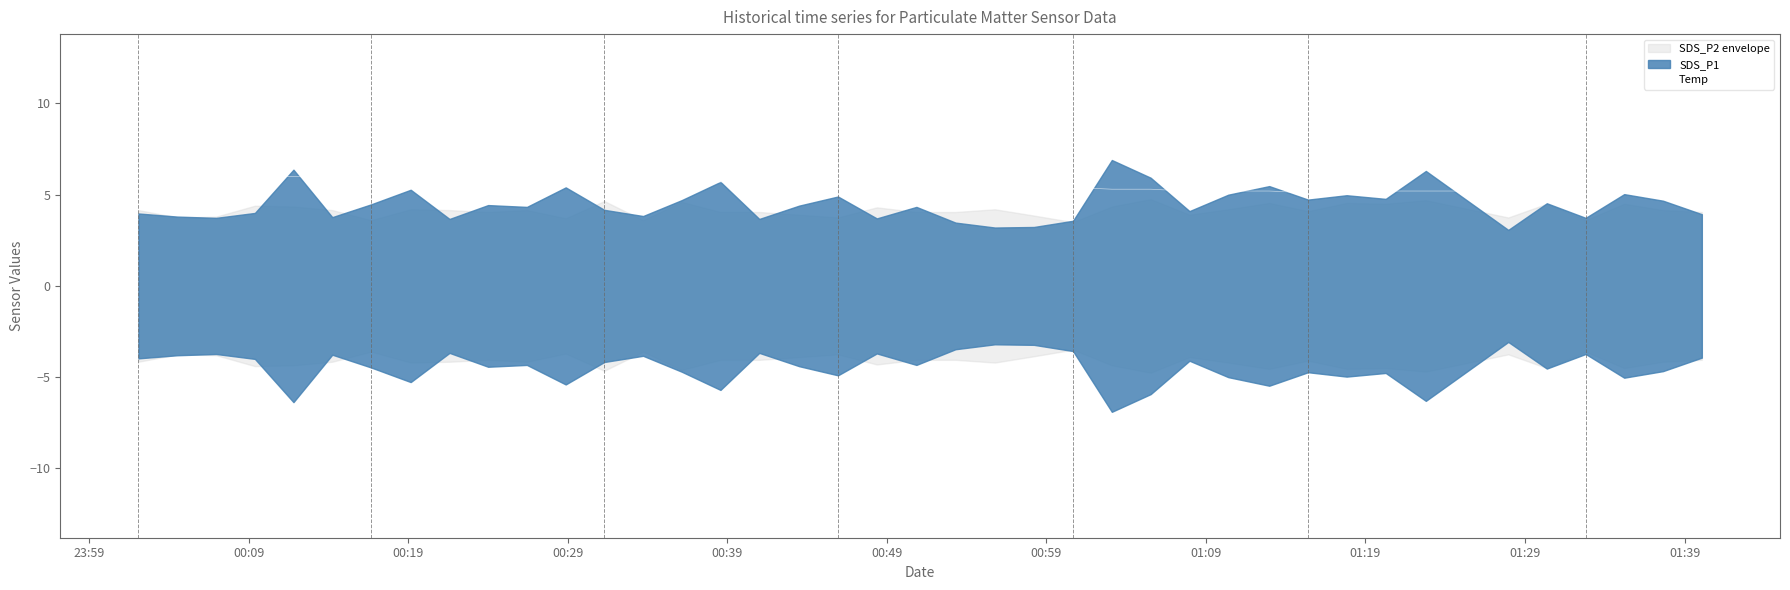

Does the chart have visible grid lines?

No